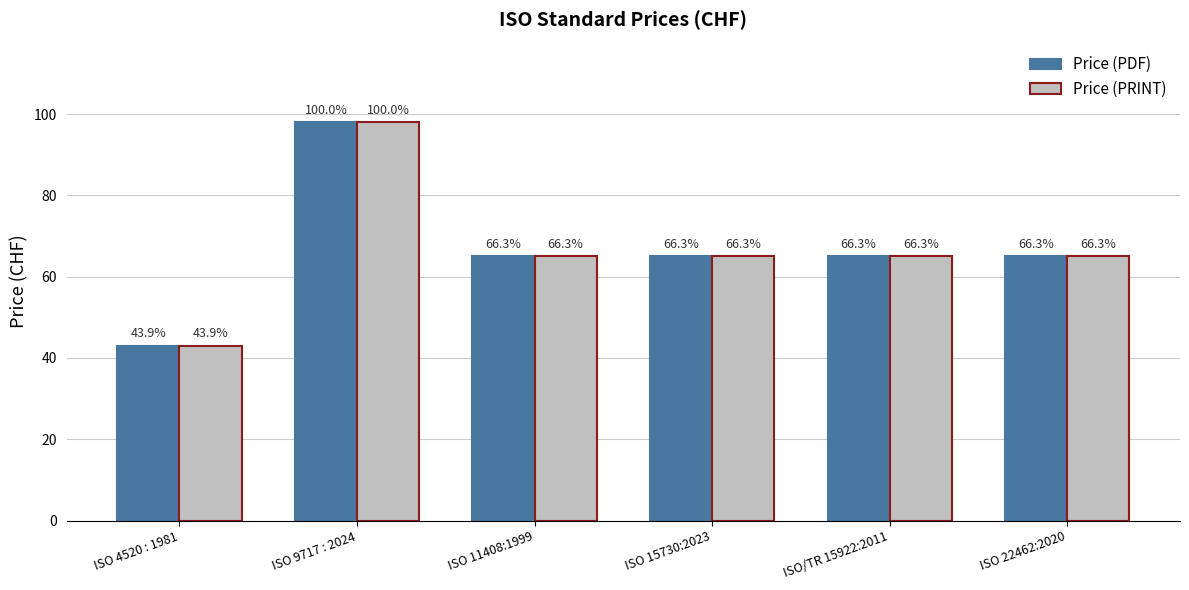

Is the value of Price (PDF) at ISO/TR 15922:2011 greater than the value of Price (PRINT) at ISO 15730:2023?

No